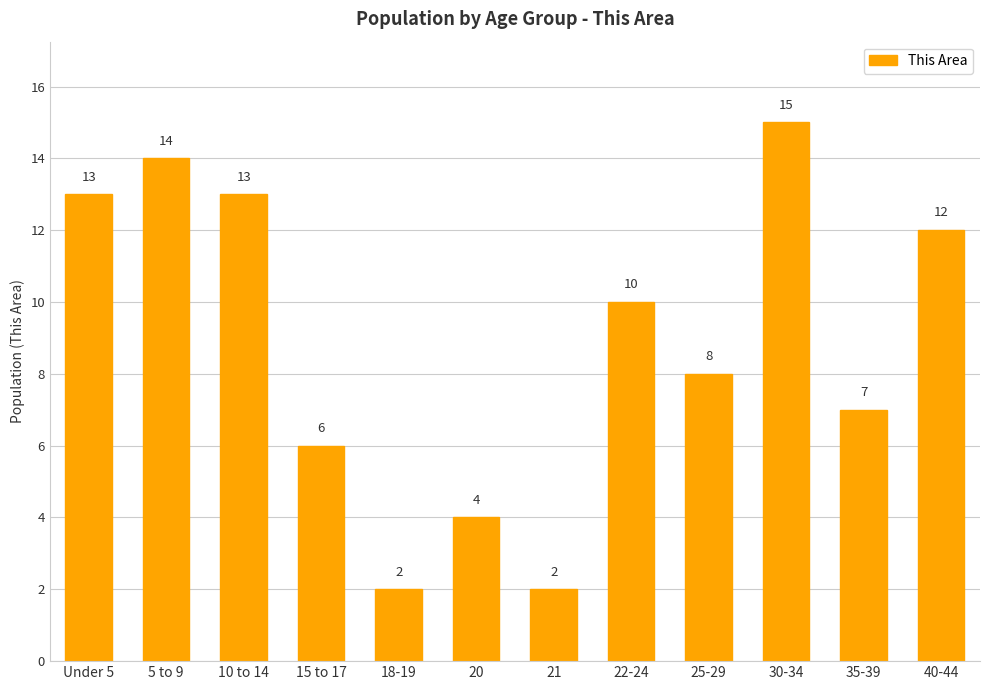

What is the change in value from 30-34 to 35-39?

-8